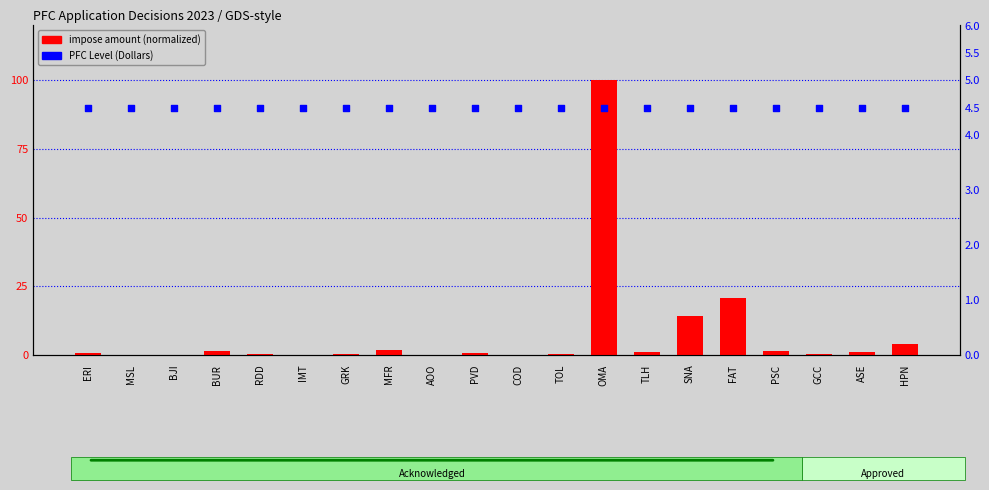

At which category is the sum across all series the highest?

OMA